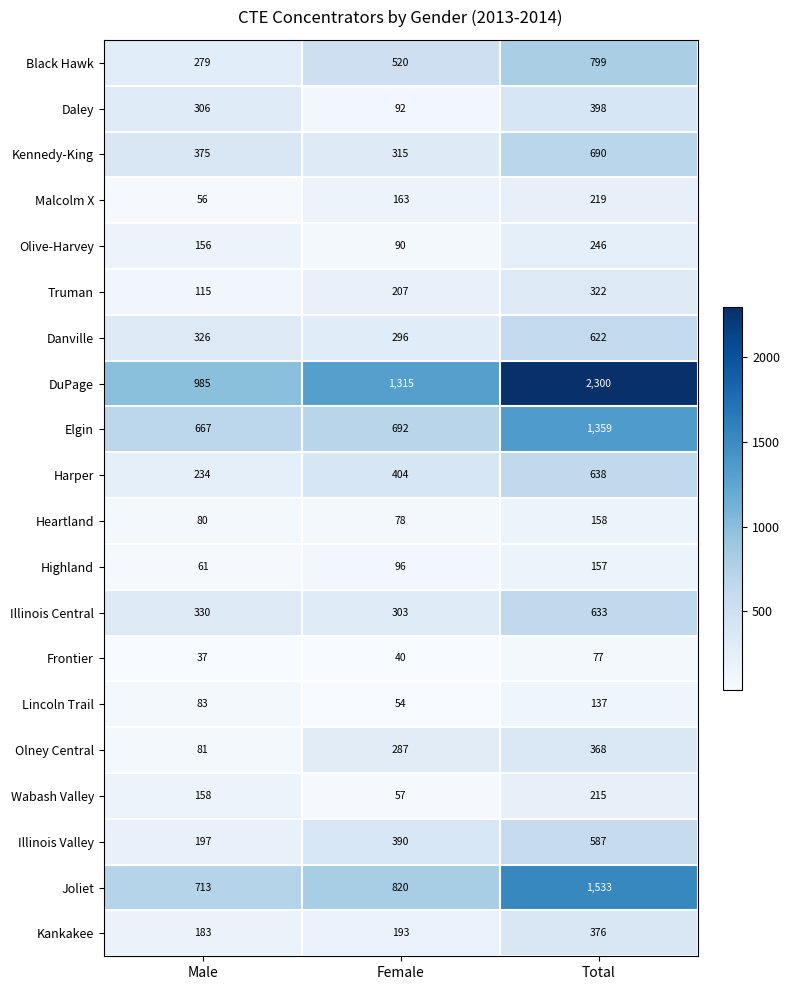

What is the approximate value of Danville at Total, to the nearest 50?

600